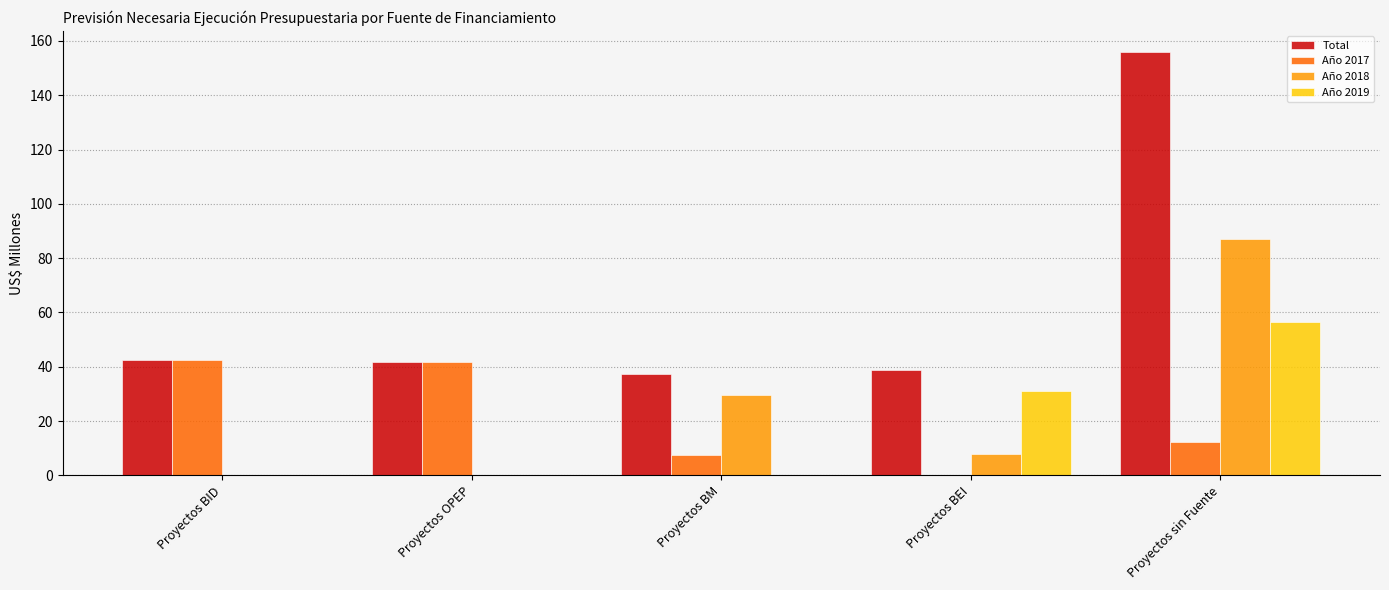

At which category is the sum across all series the highest?

Proyectos sin Fuente